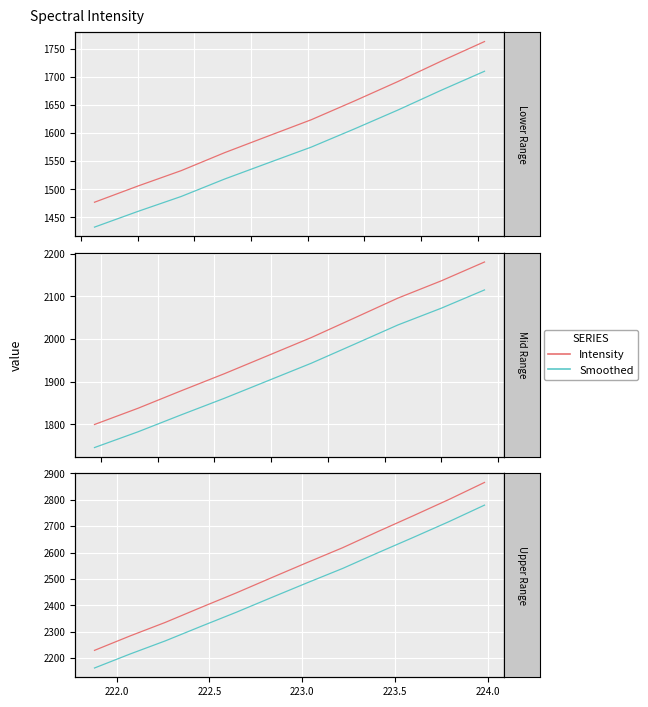

What is the highest value of the Smoothed series?

2780.0